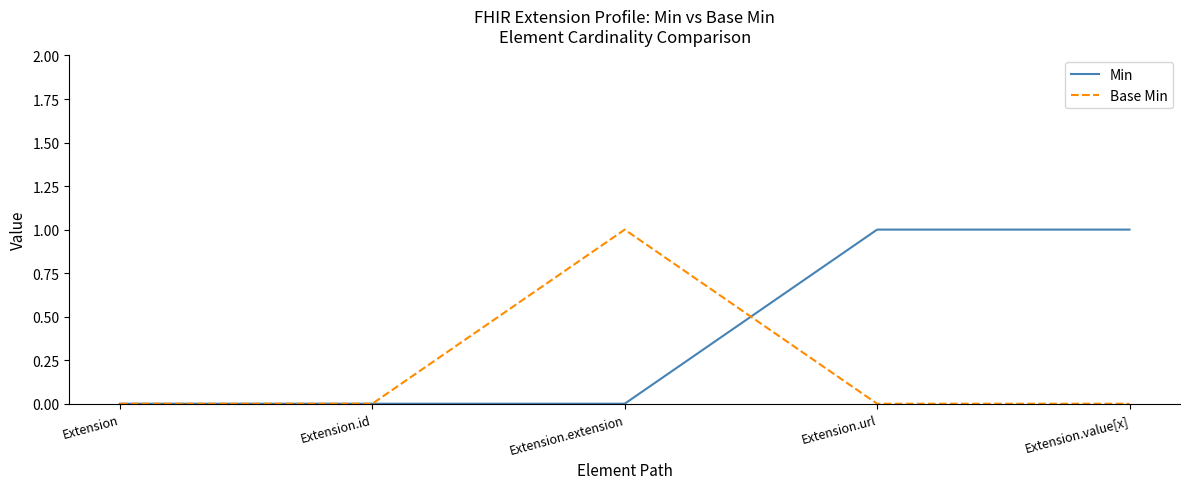

Which series has the largest total across all categories?

Min